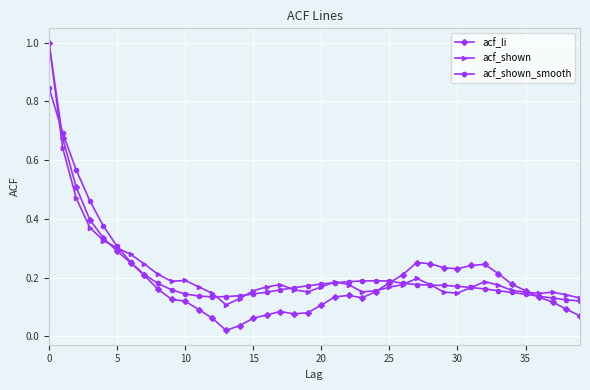

What is the greatest value displayed?

1.0